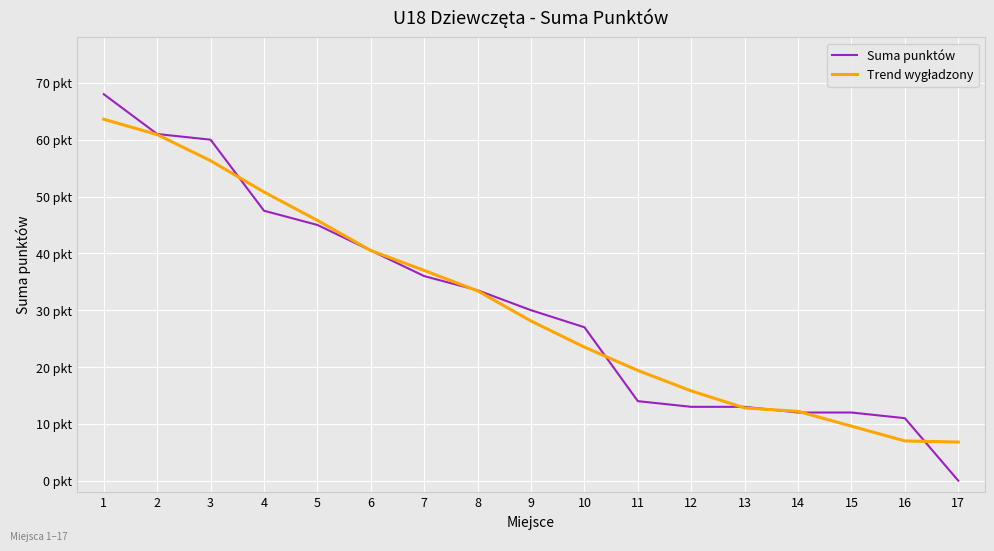

Is this an area chart (filled region under the line)?

No